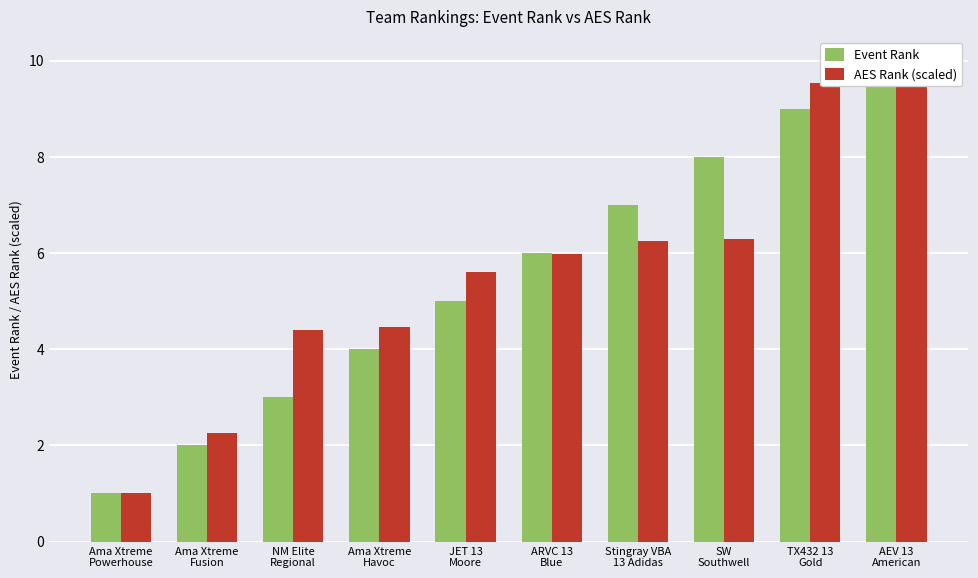

At which label is Event Rank closest to 5?

JET 13
Moore